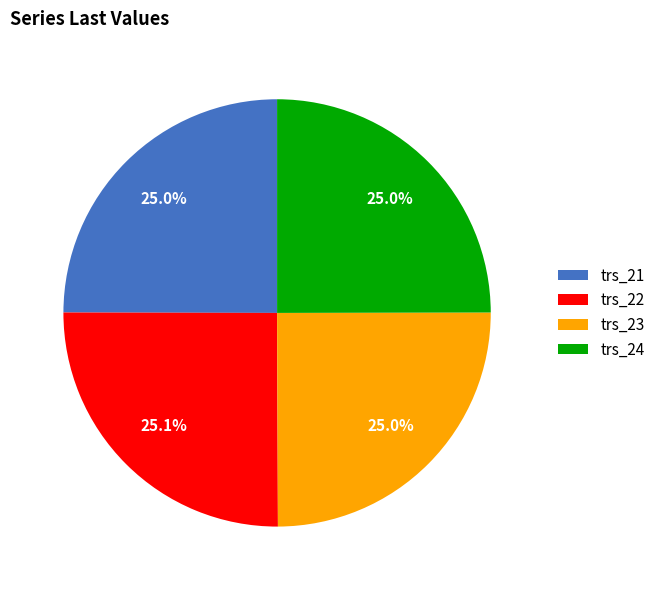

What is the ratio of the value at trs_24 to the value at trs_22?

1.0